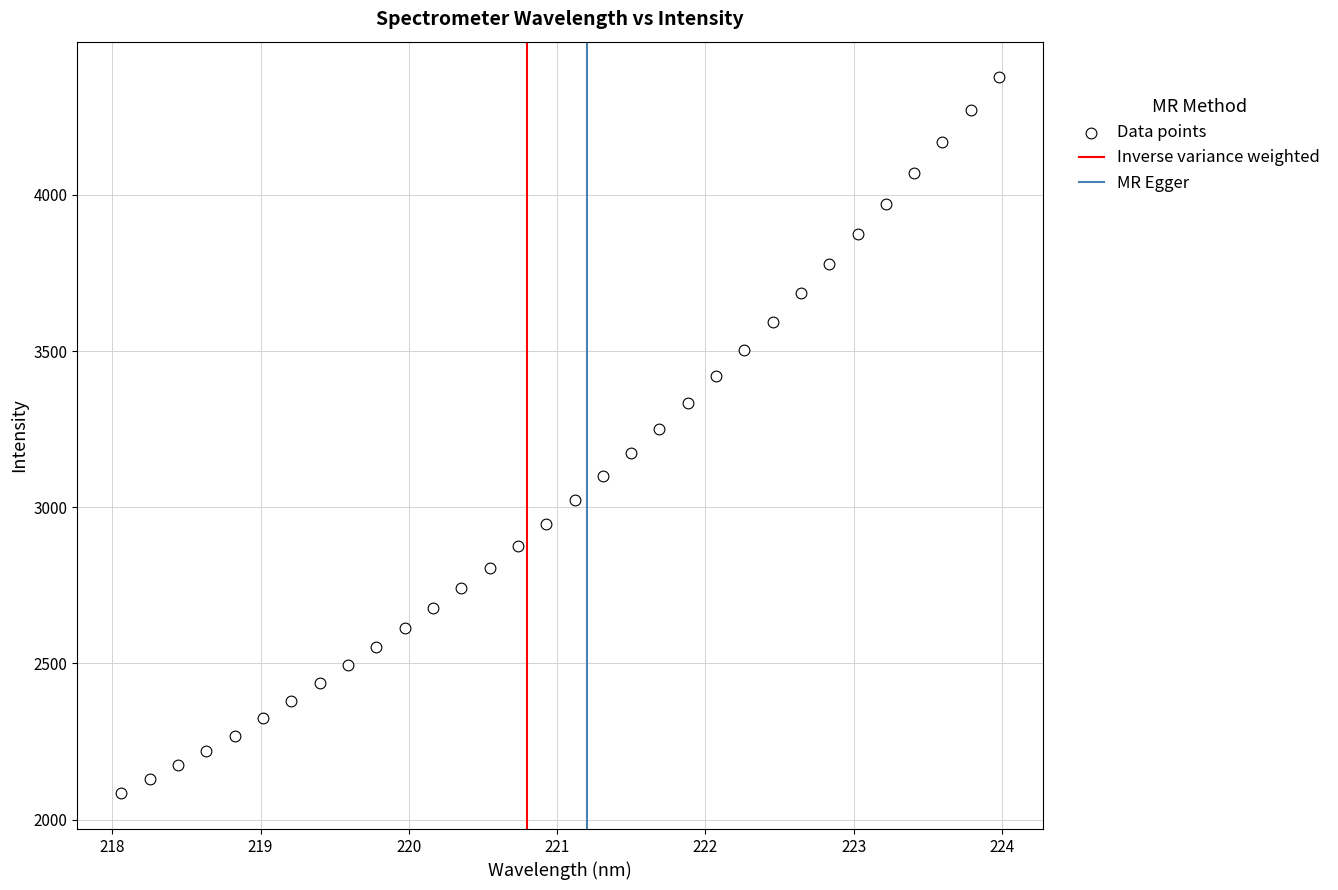

What is the range of Y values (max minus min)?

2291.5